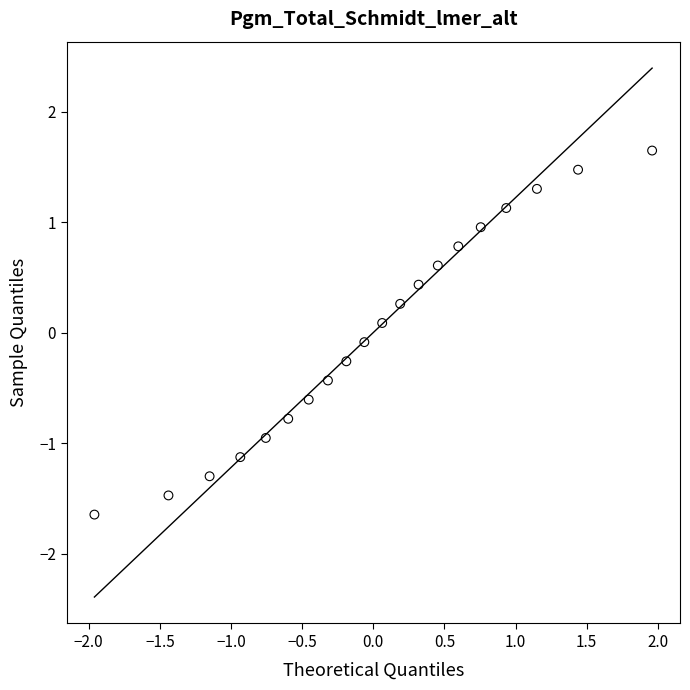

What is the range of X values (max minus min)?

3.9